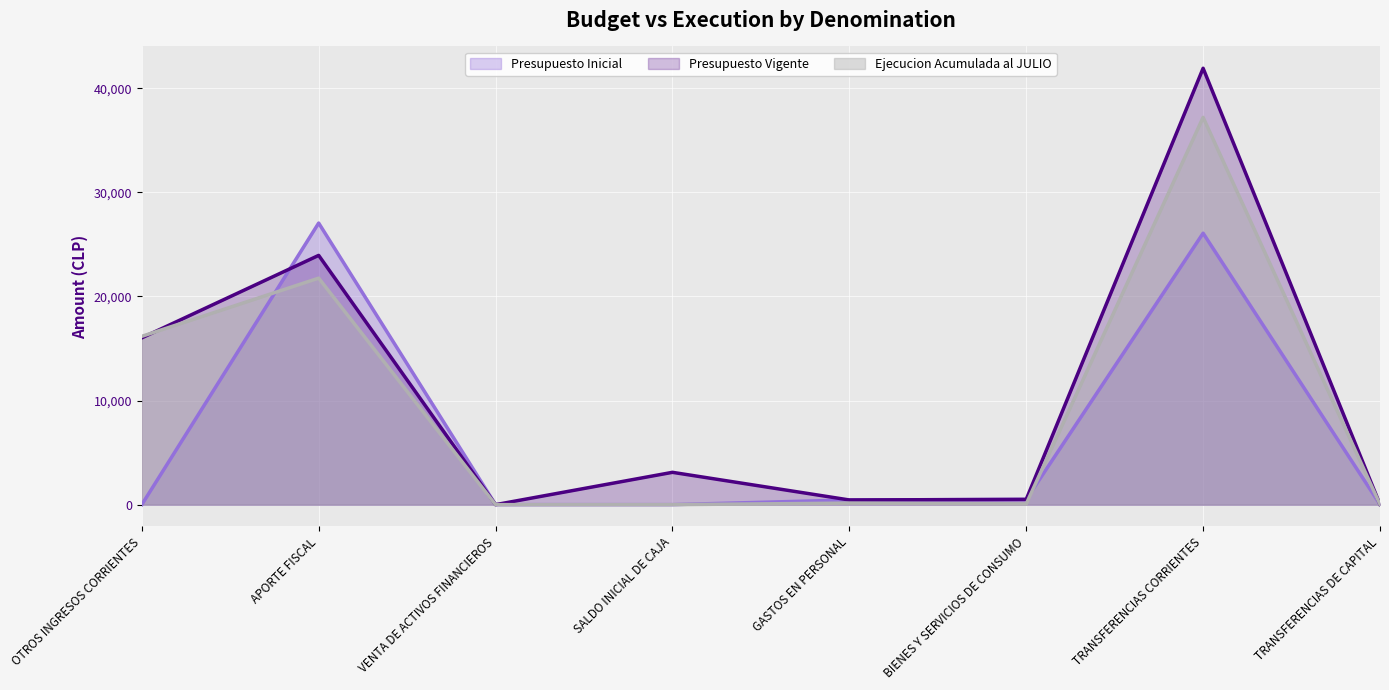

How many lines are shown in the chart?

3